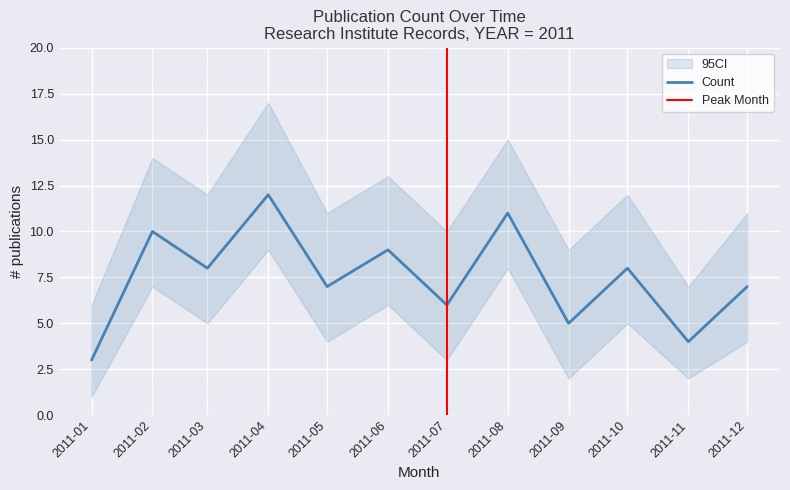

The value of Count at 2011-08 is 6. True or false?

False